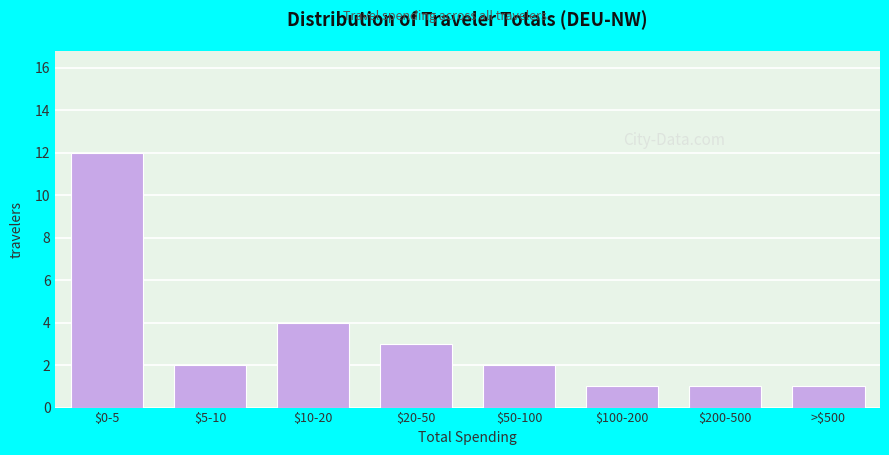

Reading left to right, transcribe all the data shown in this chart.

12	2	4	3	2	1	1	1